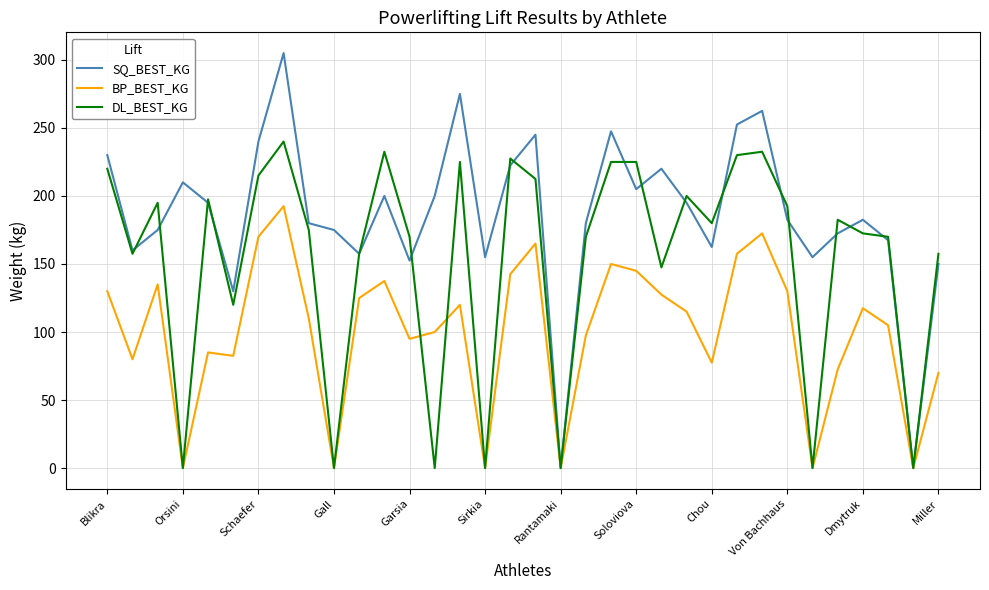

True or false: BP_BEST_KG has more than 1 points higher than both neighbors.

True